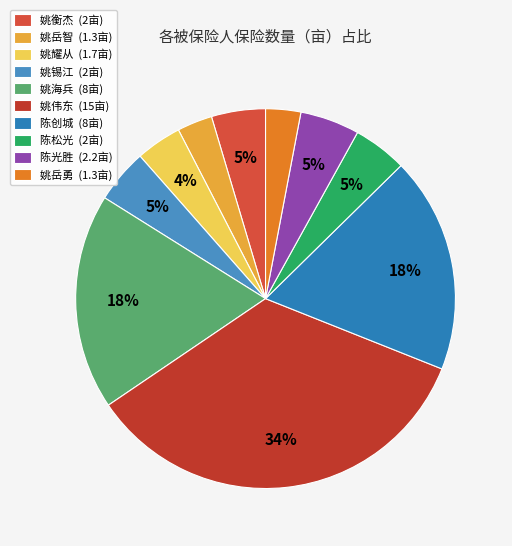

Count the number of slices in the pie.

10